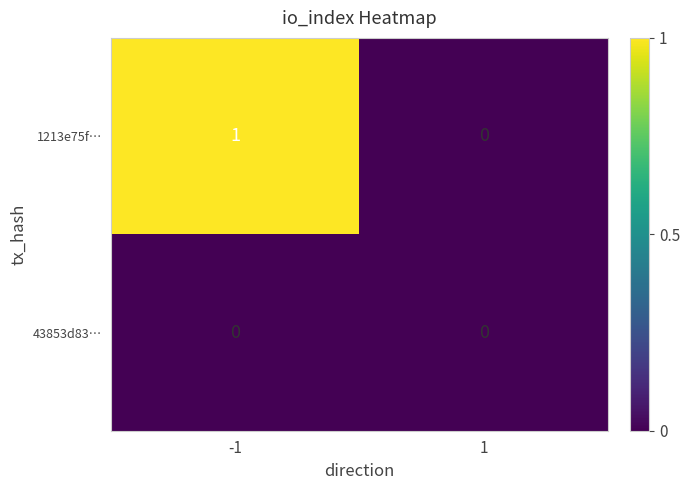

True or false: 1213e75f… has a value of 0 at 1.

True